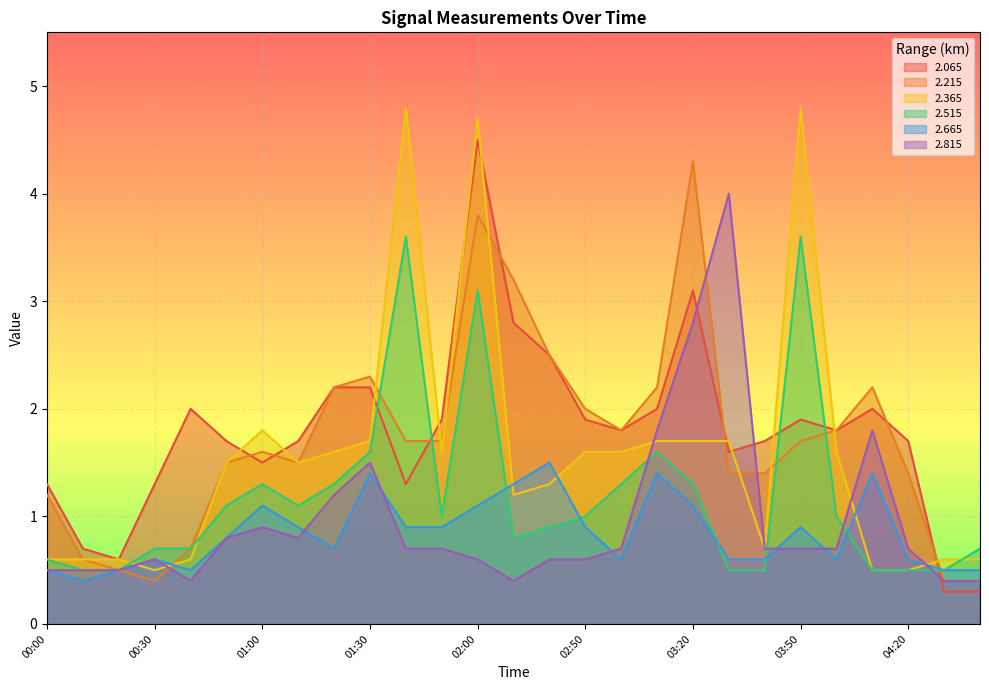

Which has a higher value, 01:00 or 00:50?

00:50